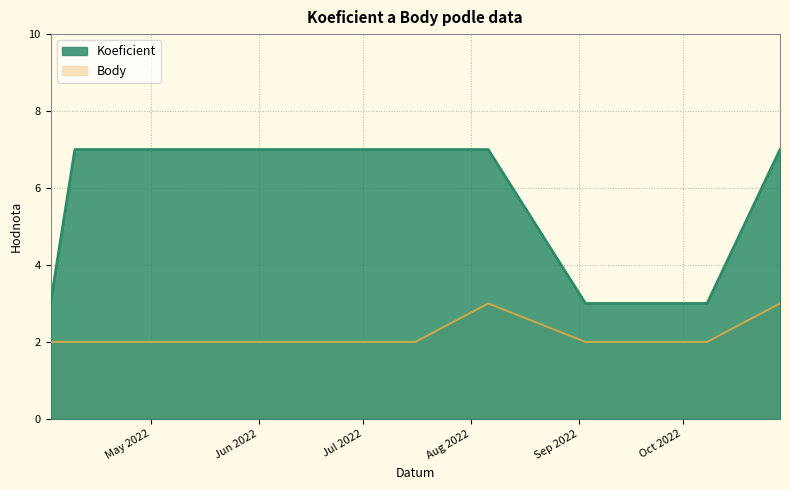

Reading left to right, transcribe all the data shown in this chart.

Koeficient: 2022-04-02=3	2022-04-09=7	2022-05-28=7	2022-07-09=7	2022-07-16=7	2022-08-06=7	2022-09-03=3	2022-10-08=3	2022-10-29=7
Body: 2022-04-02=2	2022-04-09=2	2022-05-28=2	2022-07-09=2	2022-07-16=2	2022-08-06=3	2022-09-03=2	2022-10-08=2	2022-10-29=3